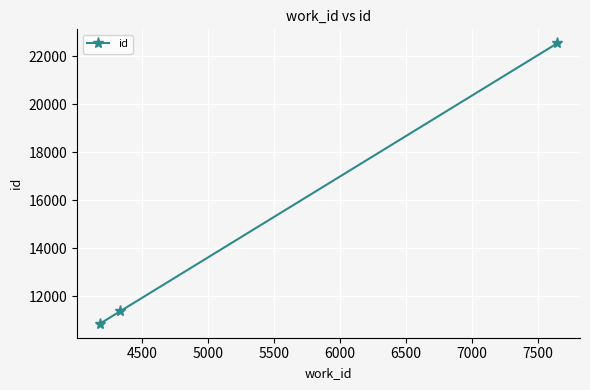

What is the smallest value displayed?

10853